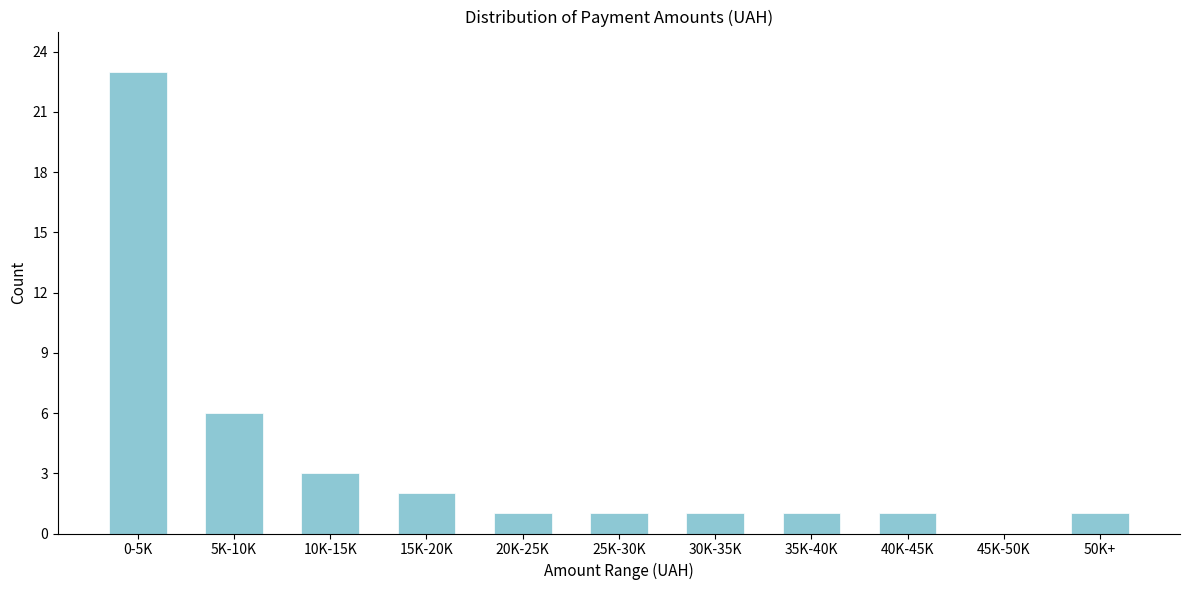

Reading left to right, extract all data points from this chart.

0-5K=23	5K-10K=6	10K-15K=3	15K-20K=2	20K-25K=1	25K-30K=1	30K-35K=1	35K-40K=1	40K-45K=1	45K-50K=0	50K+=1